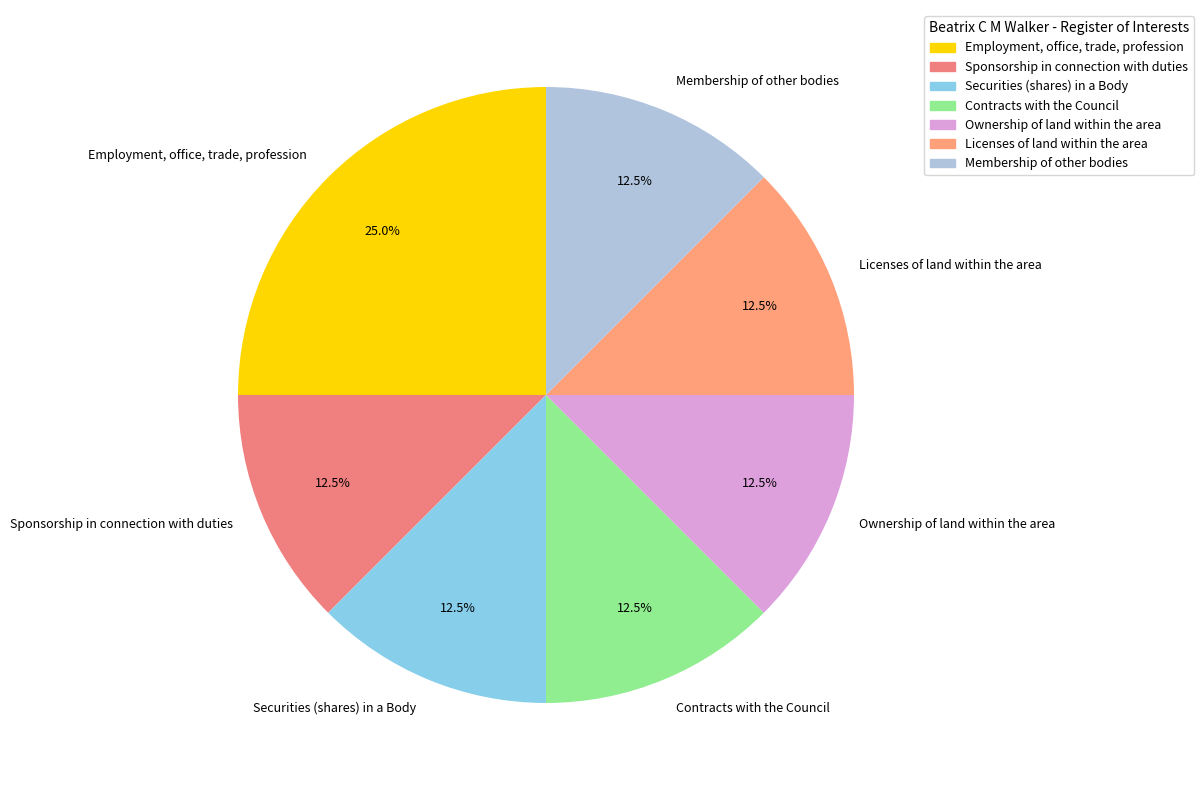

Which slice is the largest?

Employment, office, trade, profession